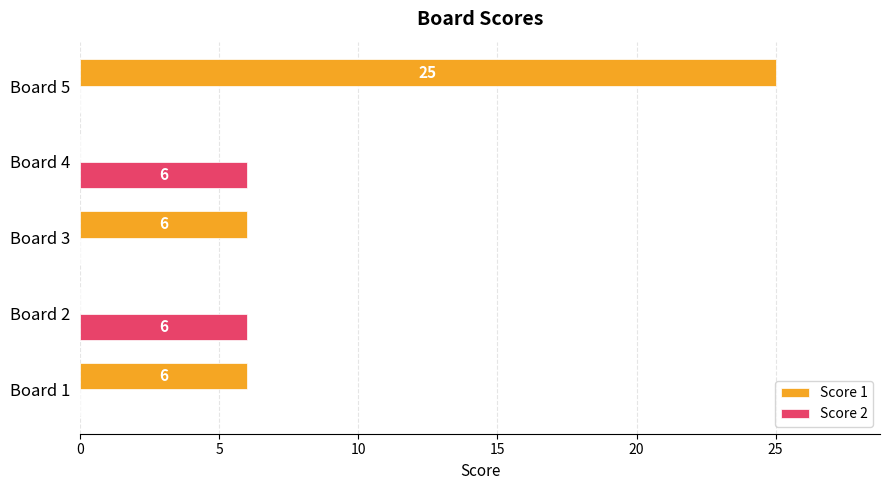

Which series has the largest total across all categories?

Score 1